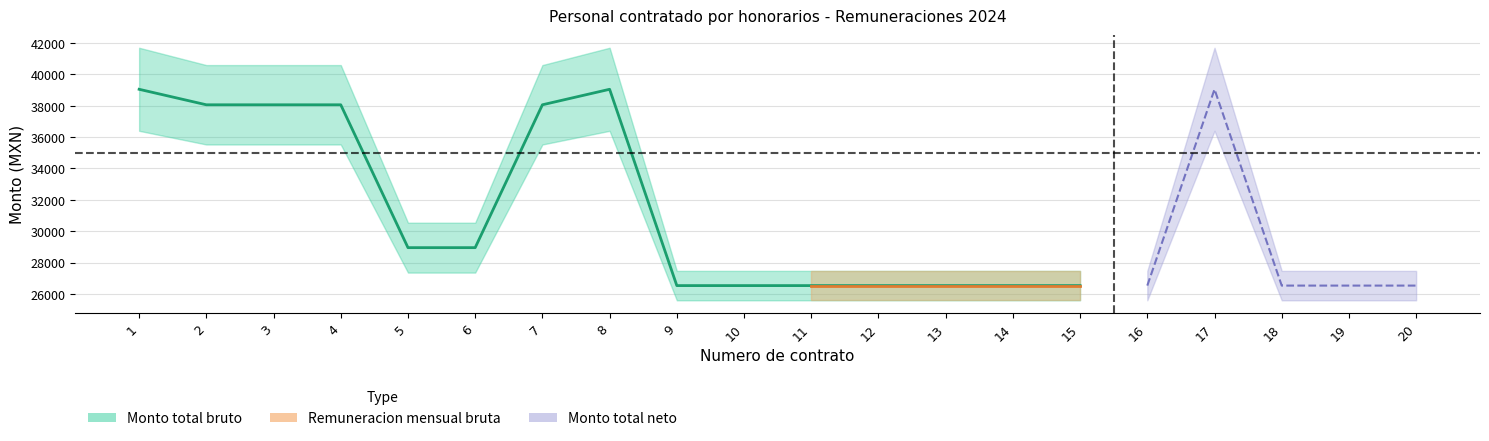

True or false: Monto total bruto and Remuneracion mensual bruta cross at least once.

False